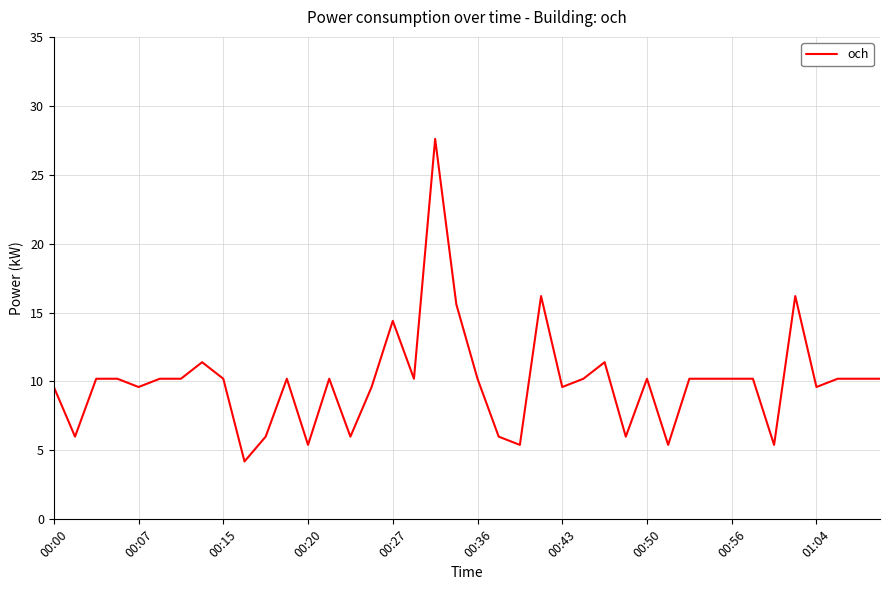

What is the greatest value displayed?

27.6